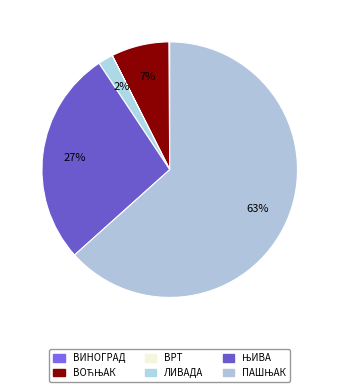

Rank the categories by value from highest to lowest.

ПАШЊАК, ЊИВА, ВОЋЊАК, ЛИВАДА, ВИНОГРАД, ВРТ